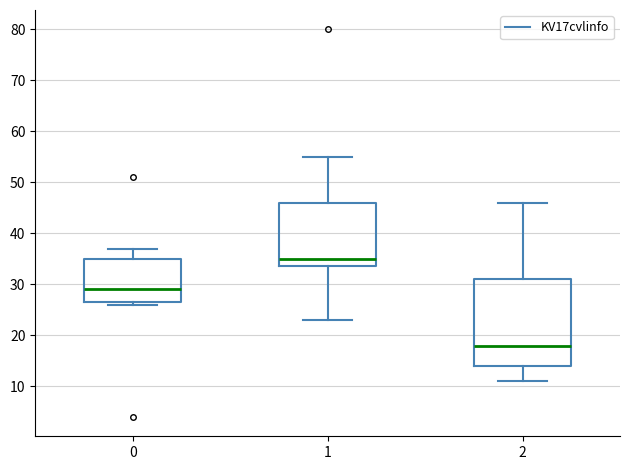

Reading left to right, read every box against the y-axis: the position of its median line, the range the box covers, and the ends of its whiskers. The values are not printed on the chart, so give them approximately, as read against the axis.

0: median 29, box 27 to 35, whiskers 26 to 37
1: median 35, box 34 to 46, whiskers 23 to 55
2: median 18, box 14 to 31, whiskers 11 to 46